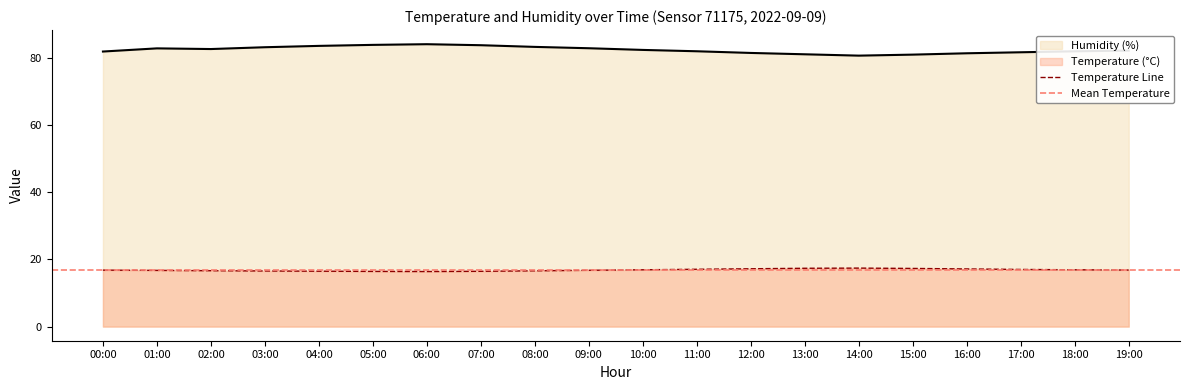

What is the average value of the temperature series?

16.8